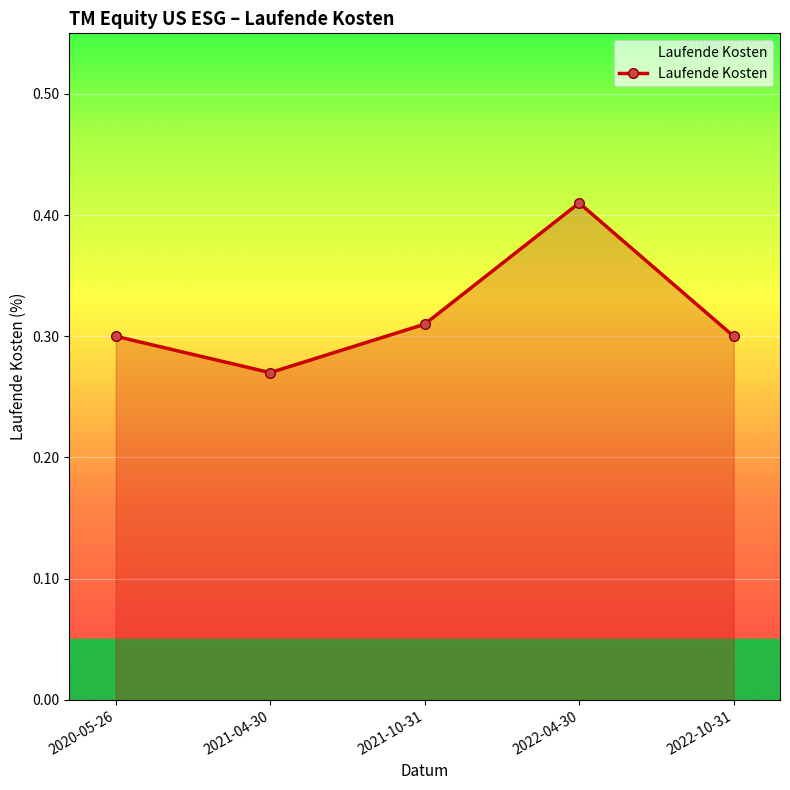

Between 2022-10-31 and 2021-04-30, which is larger?

2022-10-31